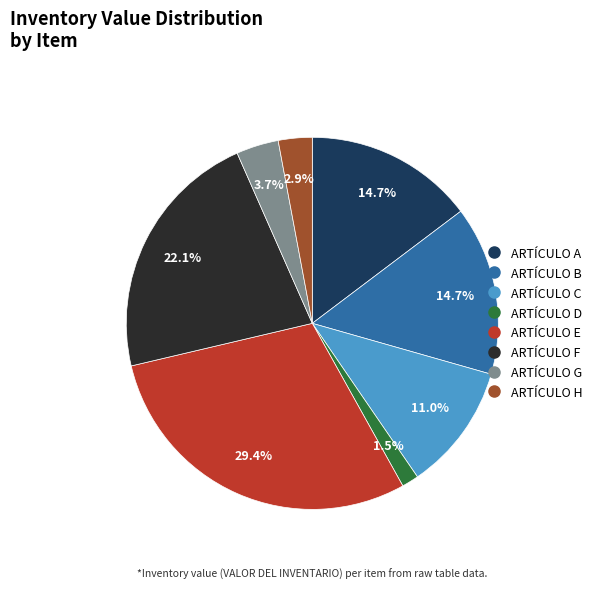

Between ARTÍCULO E and ARTÍCULO D, which is larger?

ARTÍCULO E